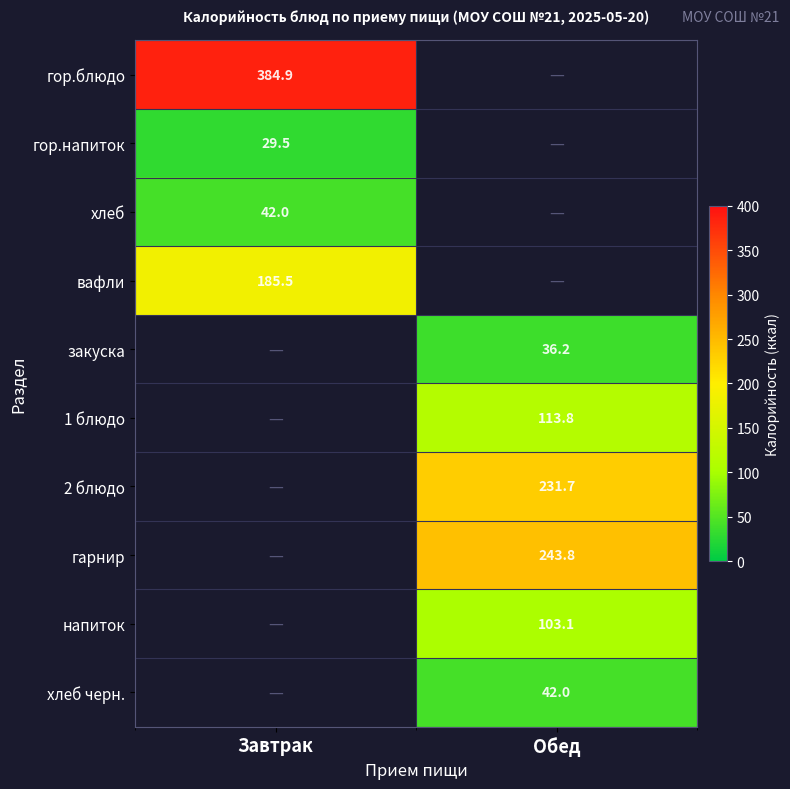

Is it true that гарнир equals 437.7 at Обед?

False